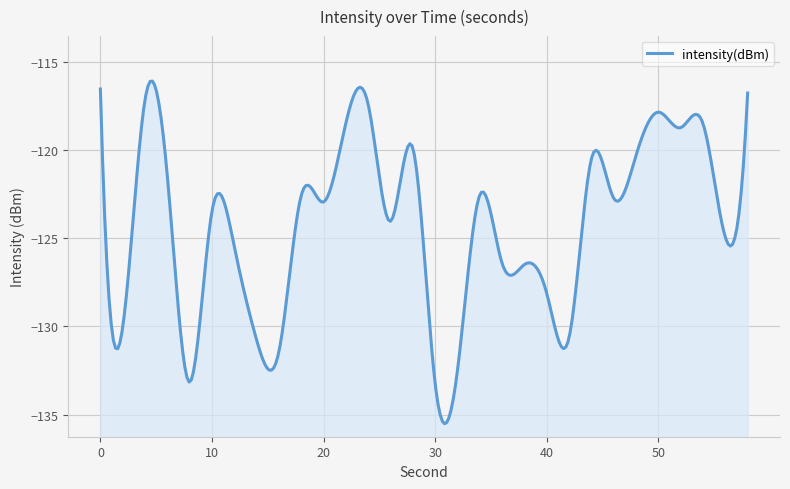

Rank the categories by value from lowest to highest.

30, 8, 32, 16, 14, 42, 2, 40, 38, 36, 12, 56, 26, 10, 20, 46, 18, 34, 6, 44, 48, 28, 52, 54, 22, 50, 24, 4, 58, 0